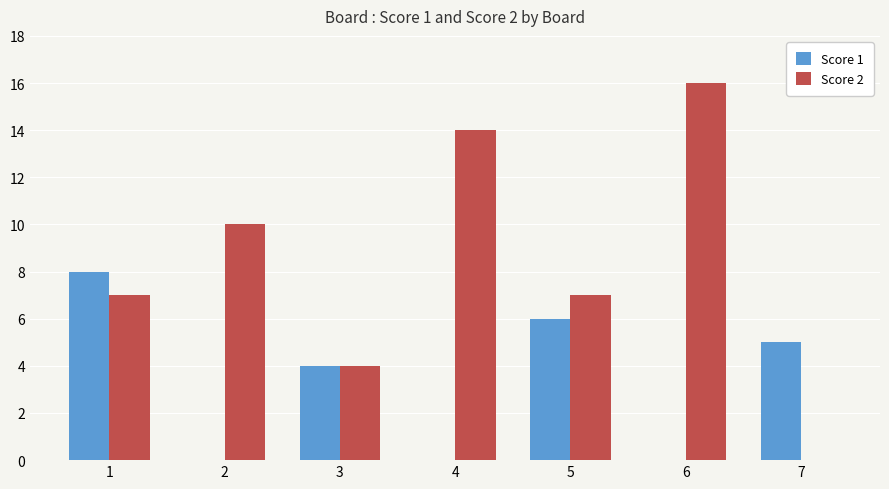

Are the bars horizontal?

No